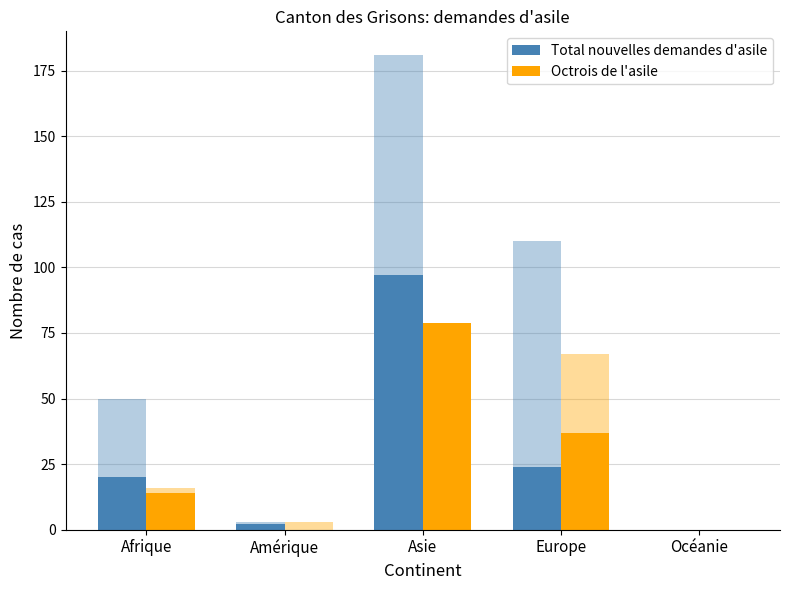

Where is Total nouvelles demandes d'asile nearest to the value 48?

Europe